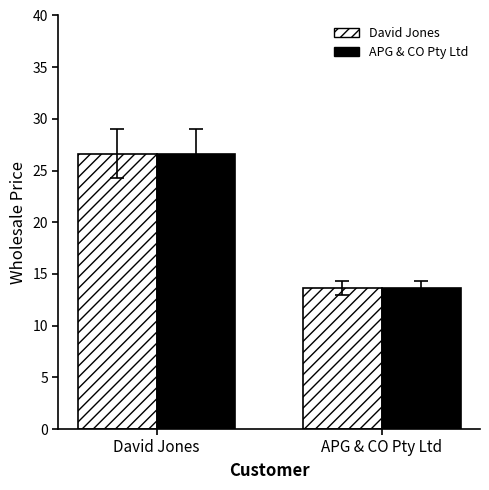

List the labels in order of David Jones value, smallest first.

APG & CO Pty Ltd, David Jones